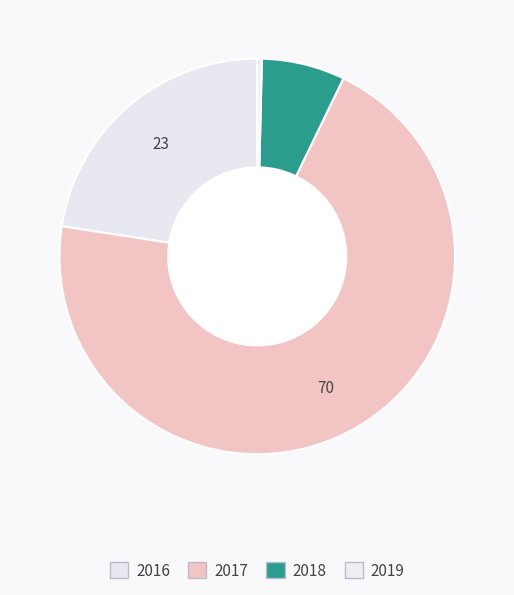

Does 2017 represent more than half of the total?

Yes